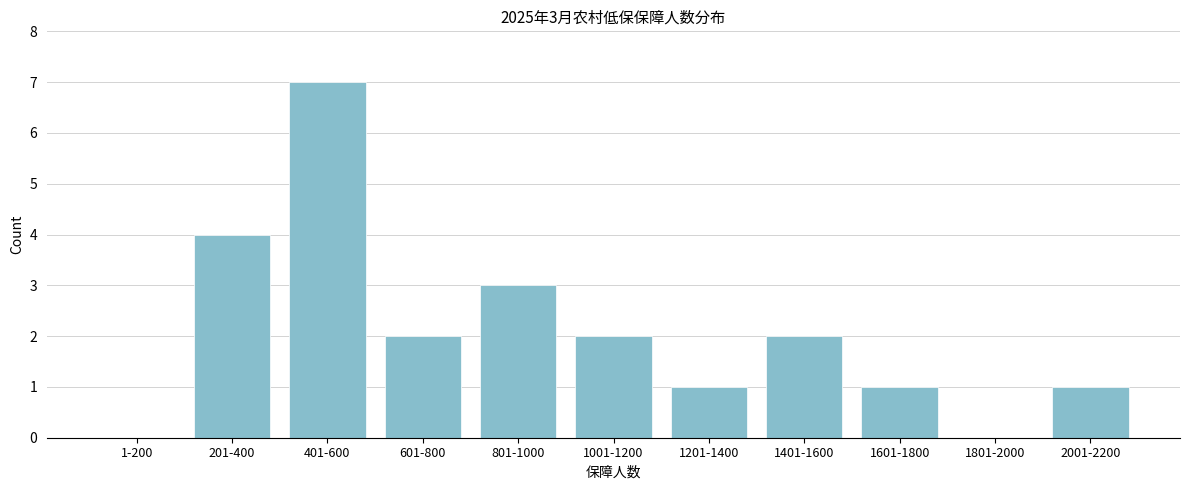

Reading left to right, list all the values displayed in this chart.

1-200=0	201-400=4	401-600=7	601-800=2	801-1000=3	1001-1200=2	1201-1400=1	1401-1600=2	1601-1800=1	1801-2000=0	2001-2200=1